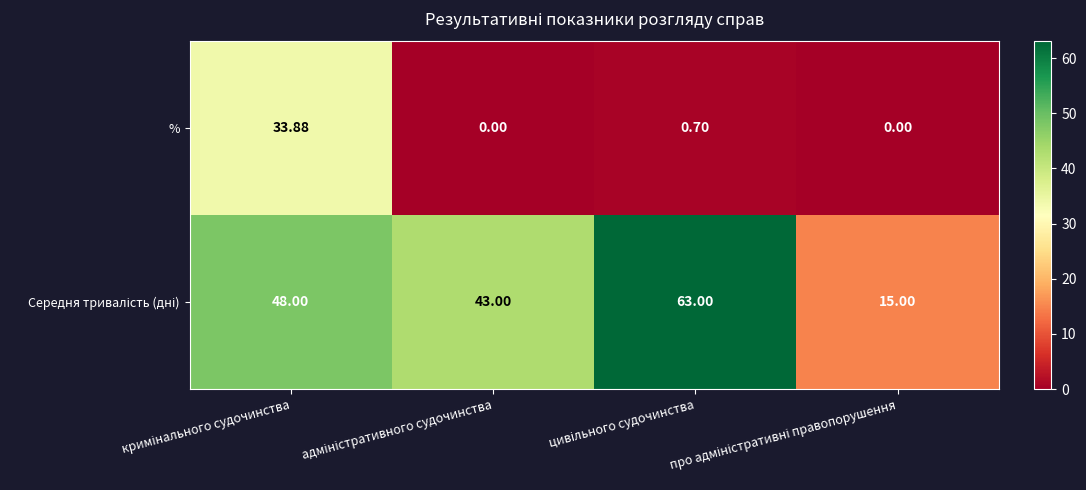

Which series has the widest spread of values?

Середня тривалість (дні)